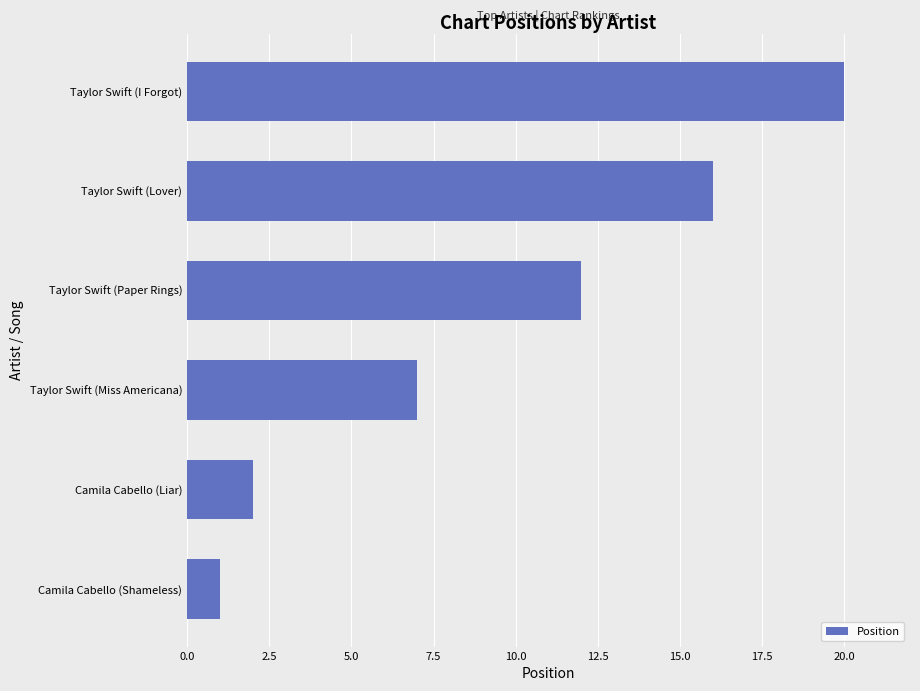

Rank the categories by value from highest to lowest.

Taylor Swift (I Forgot), Taylor Swift (Lover), Taylor Swift (Paper Rings), Taylor Swift (Miss Americana), Camila Cabello (Liar), Camila Cabello (Shameless)